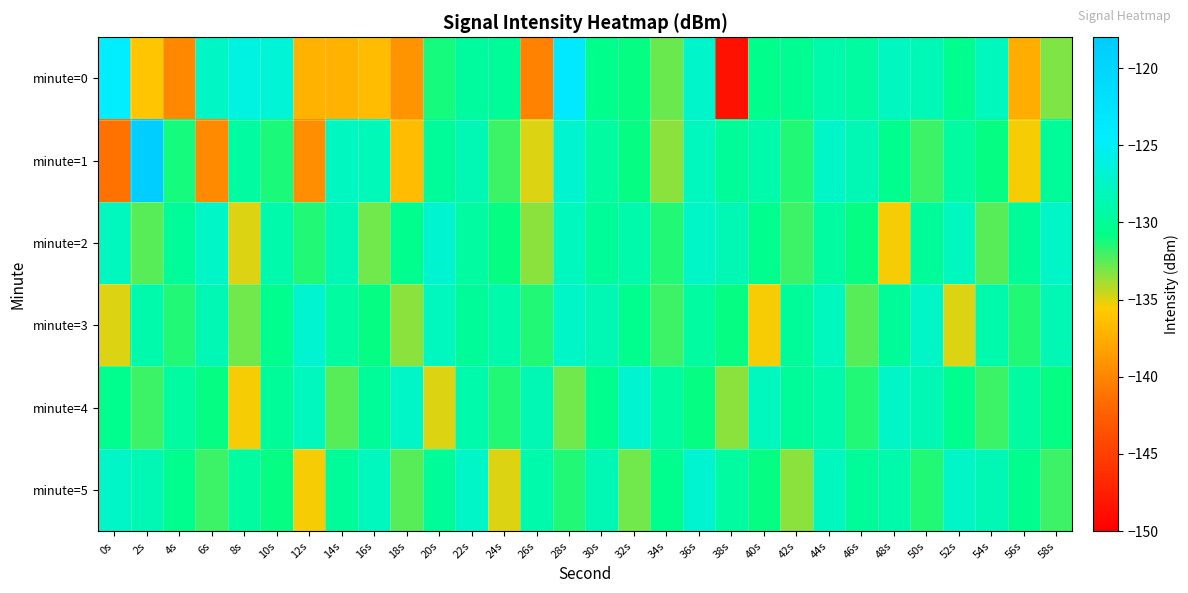

Between 4s and 36s, which series saw the biggest shift?

minute=0